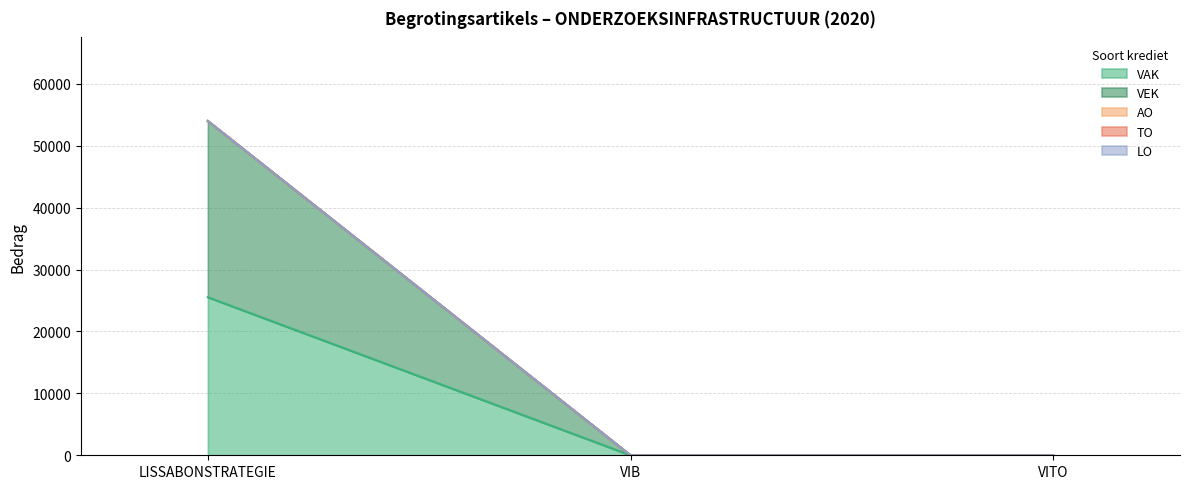

The value of TO at VIB is 0. True or false?

True